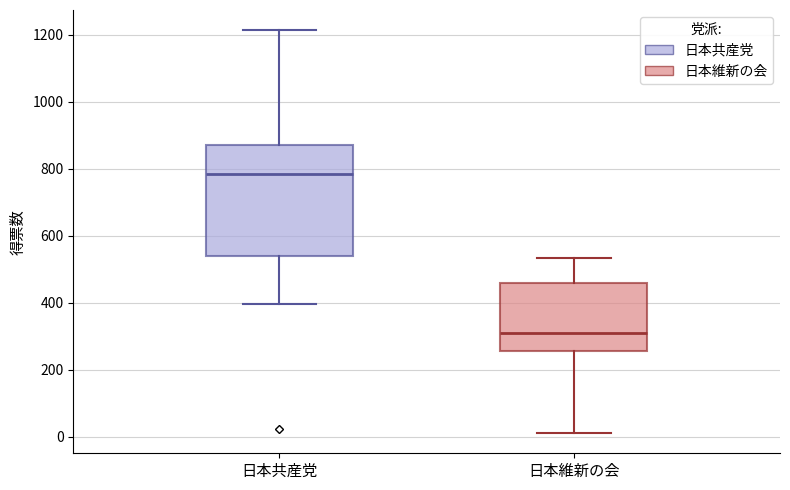

Which box is the tallest, from its lower edge to its upper edge?

日本共産党